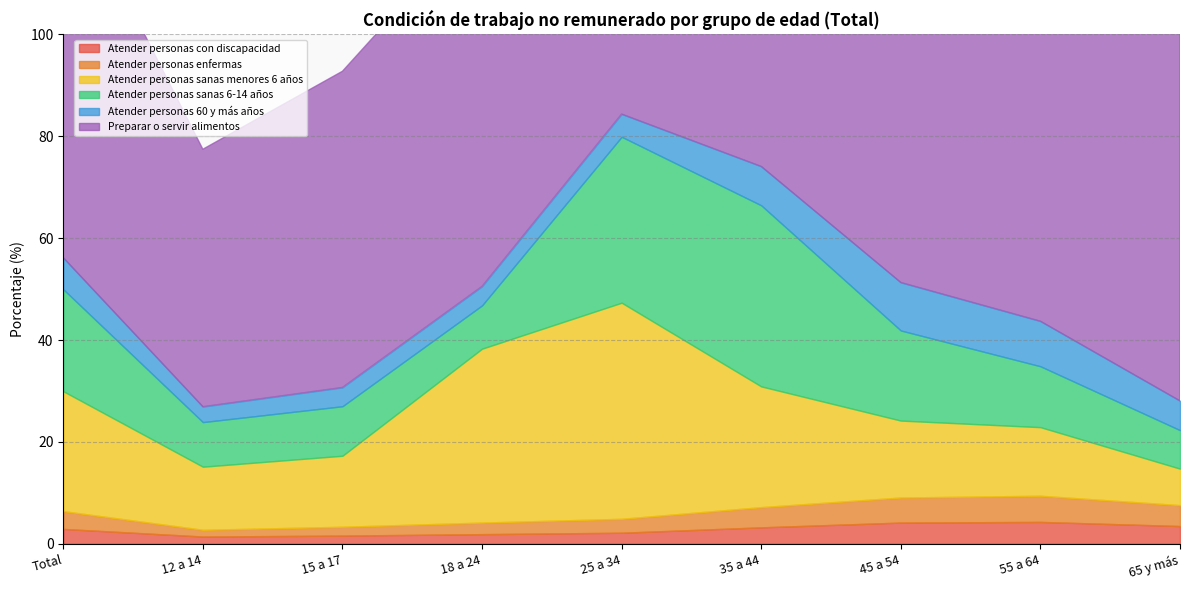

What is the maximum value shown in the chart?

80.1